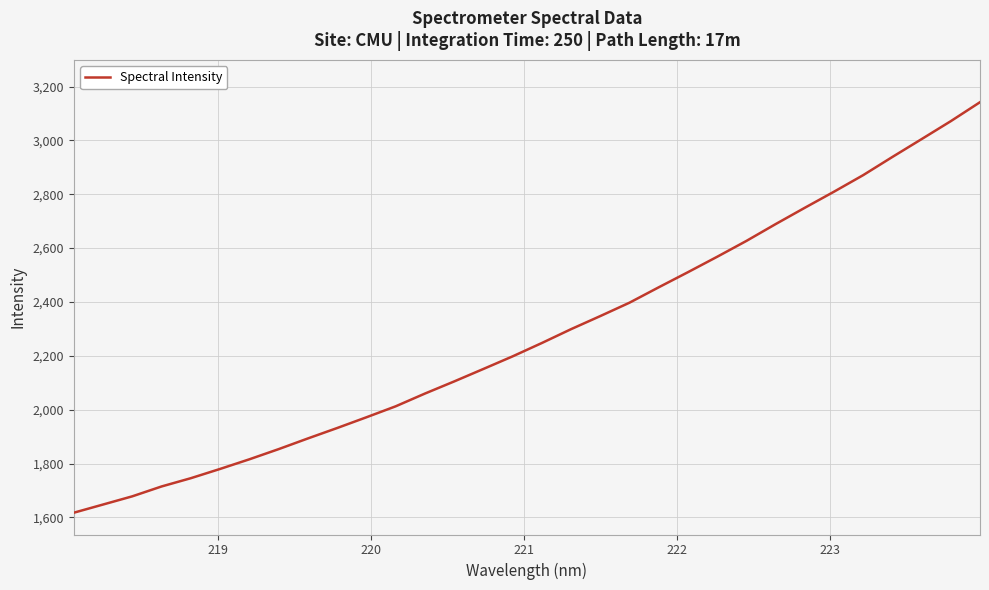

What is the difference between the maximum and minimum values?

1524.2